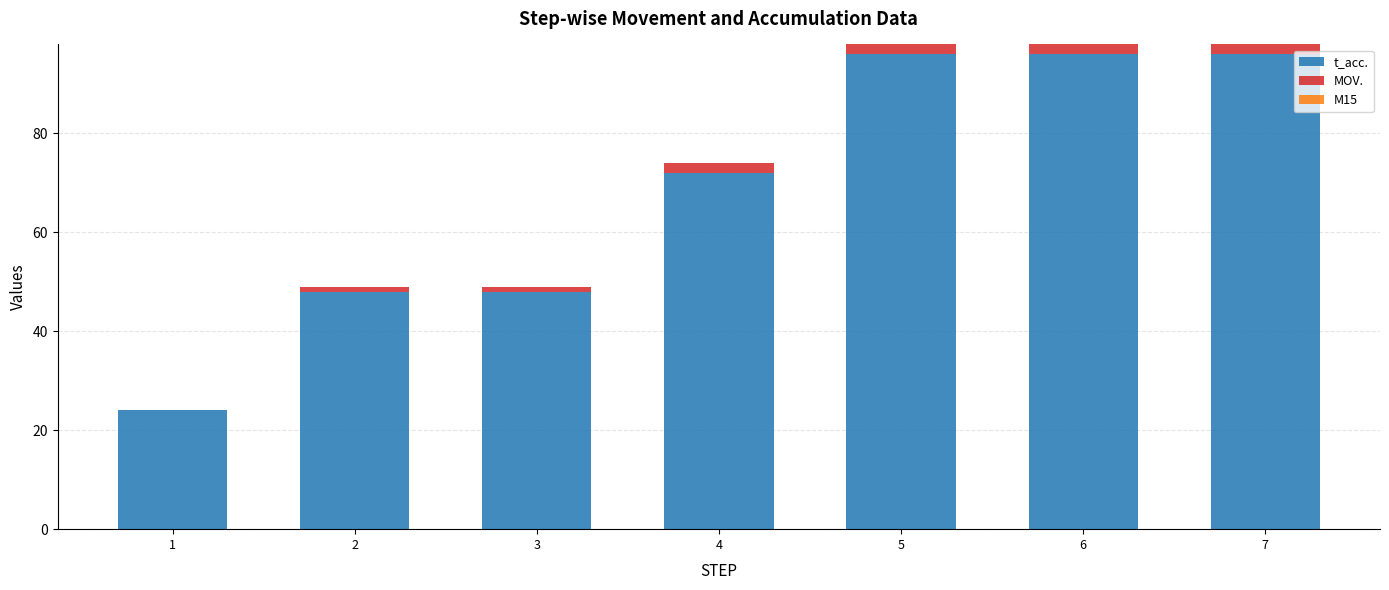

The t_acc. series shows 96 at 7. True or false?

True